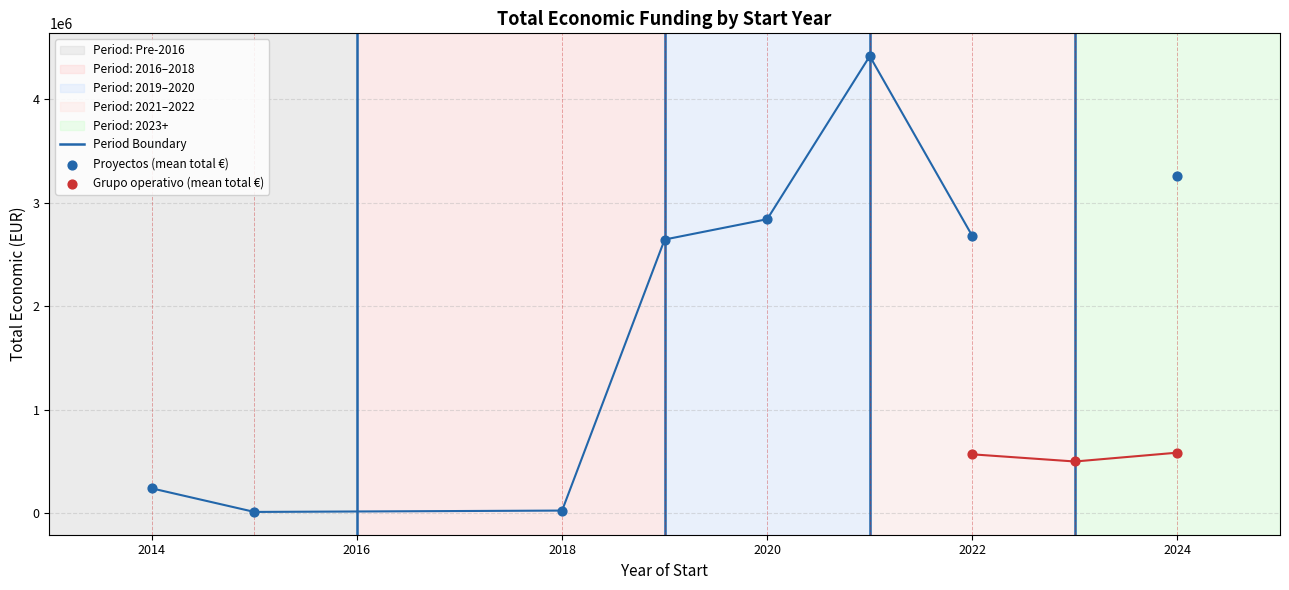

Which series has the largest Y range (max minus min)?

Proyectos